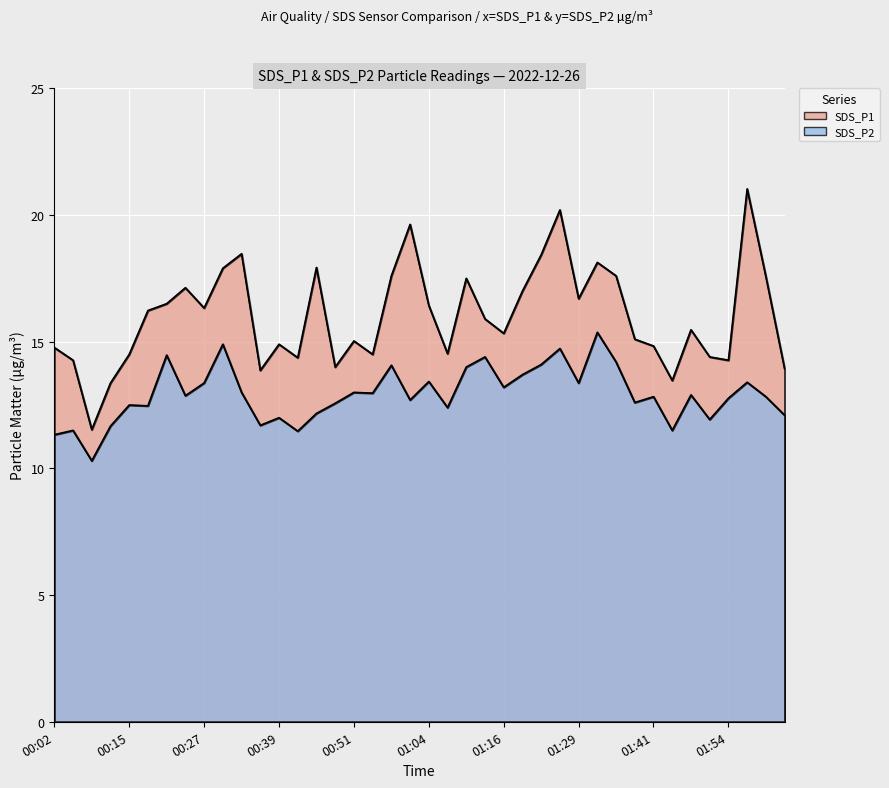

What is the label of the 35th point from the right?

00:18